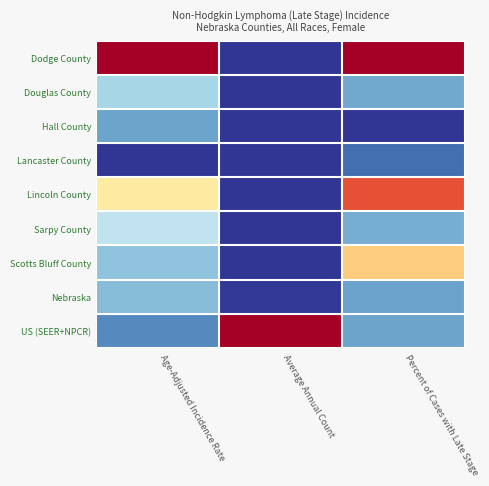

Reading left to right, what are all the values shown in this chart?

Dodge County: Age-Adjusted Incidence Rate=1.0	Average Annual Count=0.0	Percent of Cases with Late Stage=1.0
Douglas County: Age-Adjusted Incidence Rate=0.3	Average Annual Count=0.0	Percent of Cases with Late Stage=0.2
Hall County: Age-Adjusted Incidence Rate=0.2	Average Annual Count=0.0	Percent of Cases with Late Stage=0.0
Lancaster County: Age-Adjusted Incidence Rate=0.0	Average Annual Count=0.0	Percent of Cases with Late Stage=0.1
Lincoln County: Age-Adjusted Incidence Rate=0.6	Average Annual Count=0.0	Percent of Cases with Late Stage=0.8
Sarpy County: Age-Adjusted Incidence Rate=0.3	Average Annual Count=0.0	Percent of Cases with Late Stage=0.2
Scotts Bluff County: Age-Adjusted Incidence Rate=0.2	Average Annual Count=0.0	Percent of Cases with Late Stage=0.6
Nebraska: Age-Adjusted Incidence Rate=0.2	Average Annual Count=0.0	Percent of Cases with Late Stage=0.2
US (SEER+NPCR): Age-Adjusted Incidence Rate=0.1	Average Annual Count=1.0	Percent of Cases with Late Stage=0.2